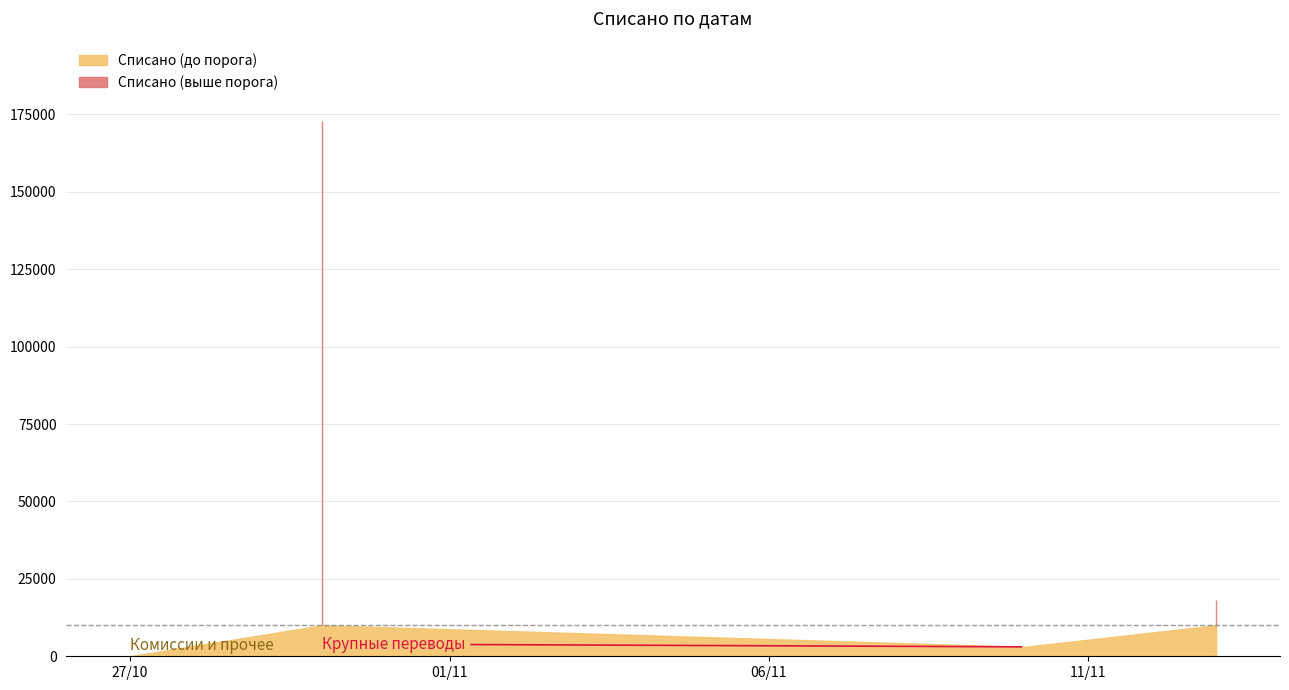

What is the difference between the second highest and minimum values?

18796.1